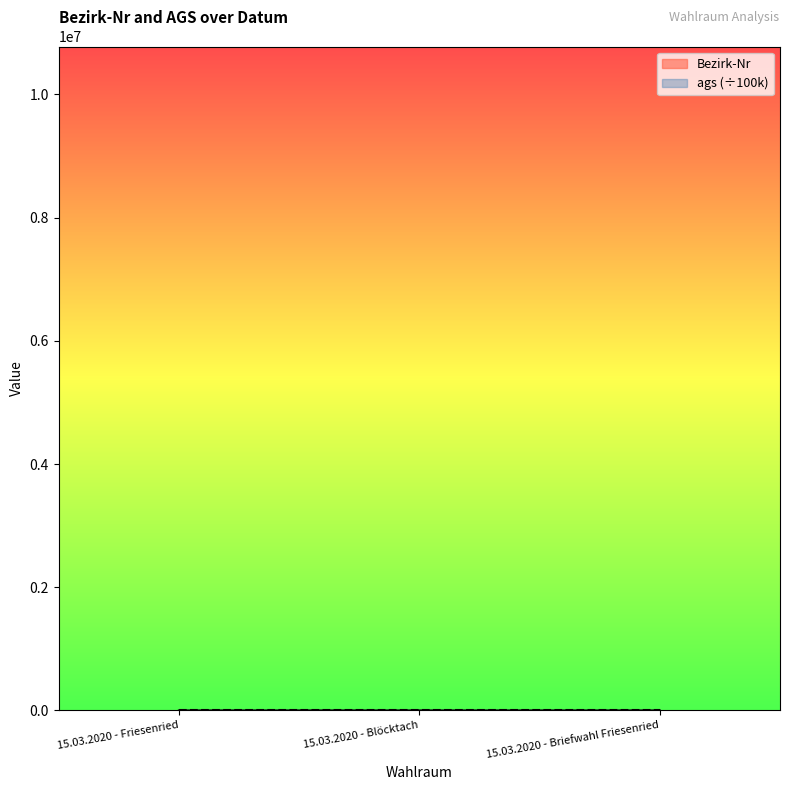

Count the number of data series in this chart.

2